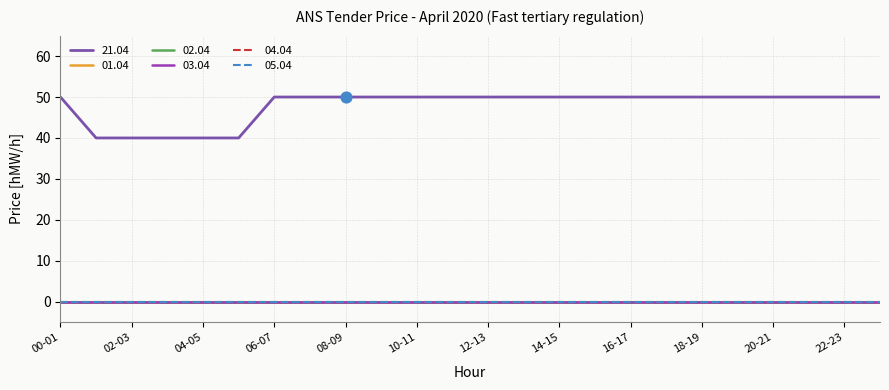

Is this an area chart (filled region under the line)?

No